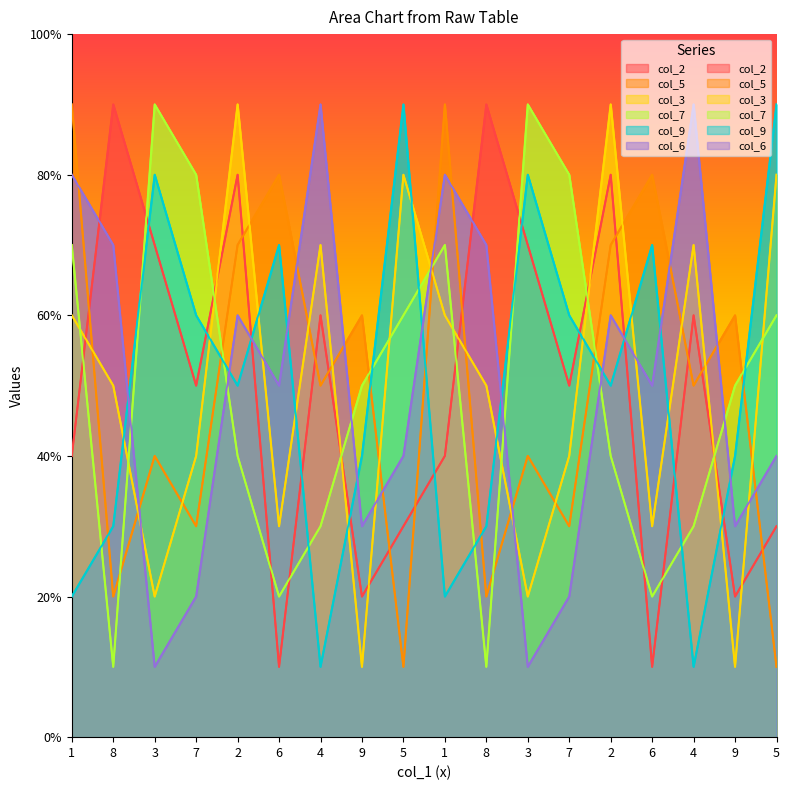

Does the chart display data point markers on the line(s)?

No